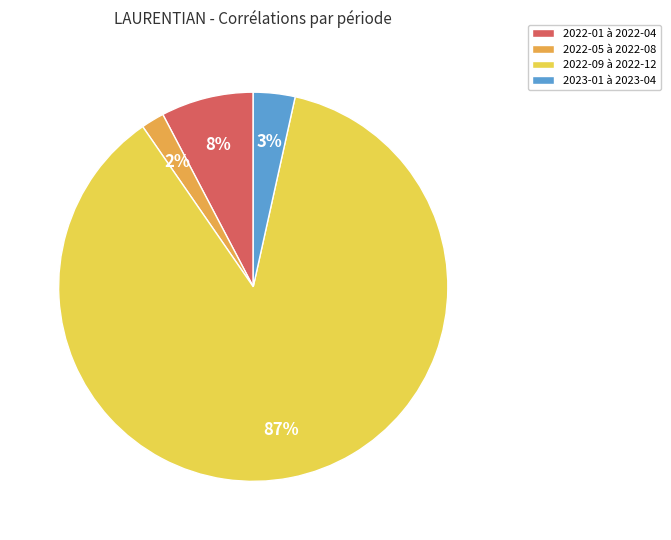

The 2023-01 à 2023-04 slice represents 14% of the pie. True or false?

False